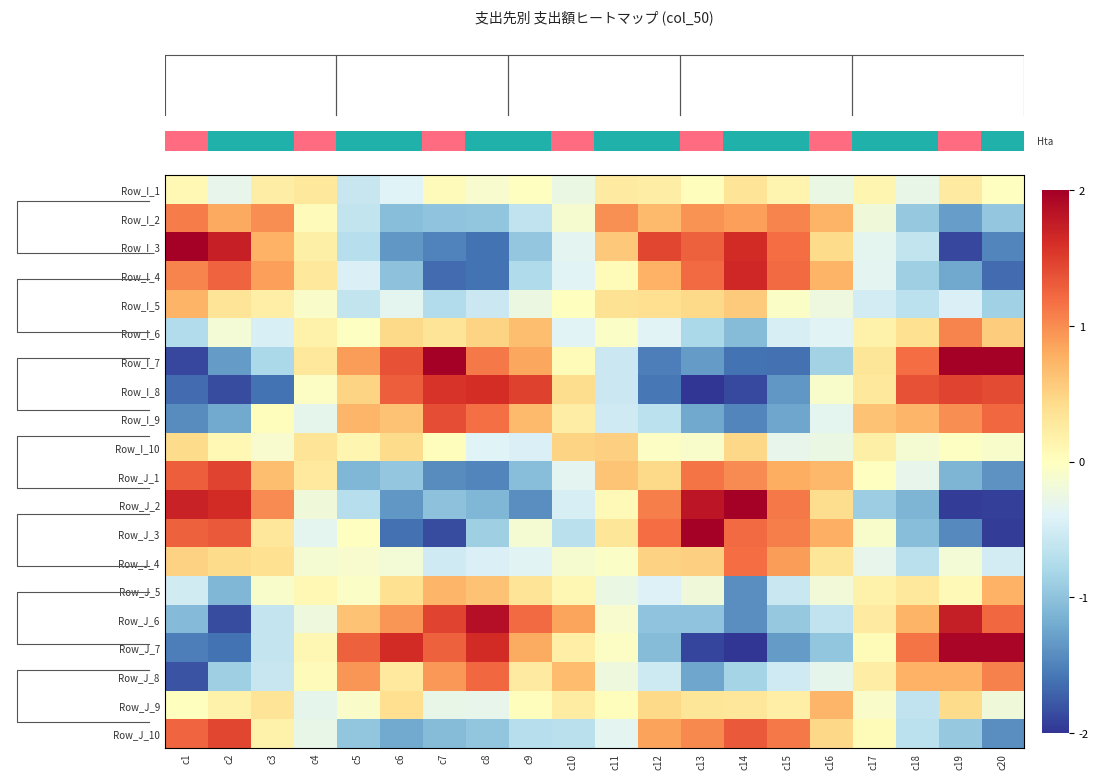

Which category has the lowest value across all series?

c13